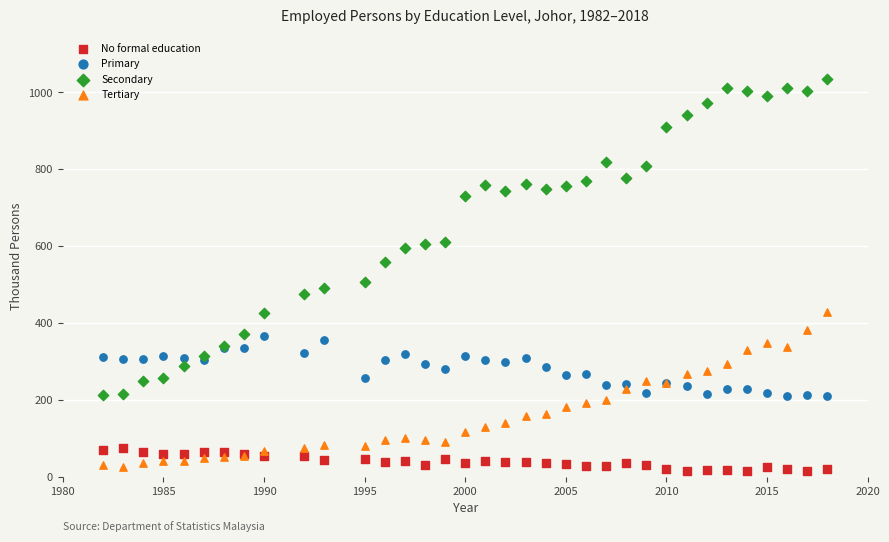

Across all series, what Y value is closest to 524?

507.0